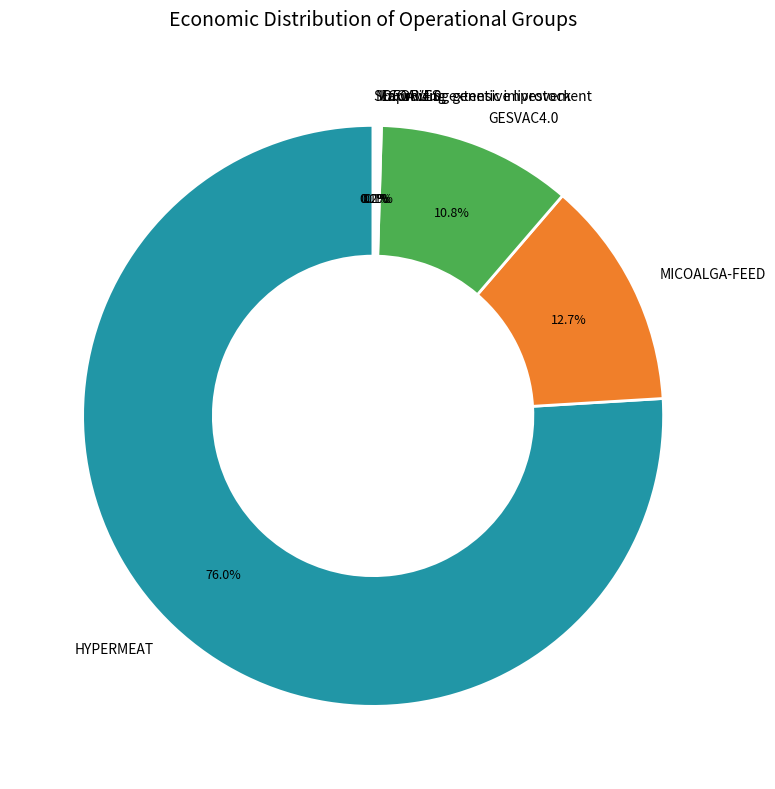

Combined, what portion of the pie is HYPERMEAT and MICOALGA-FEED?

88.7%